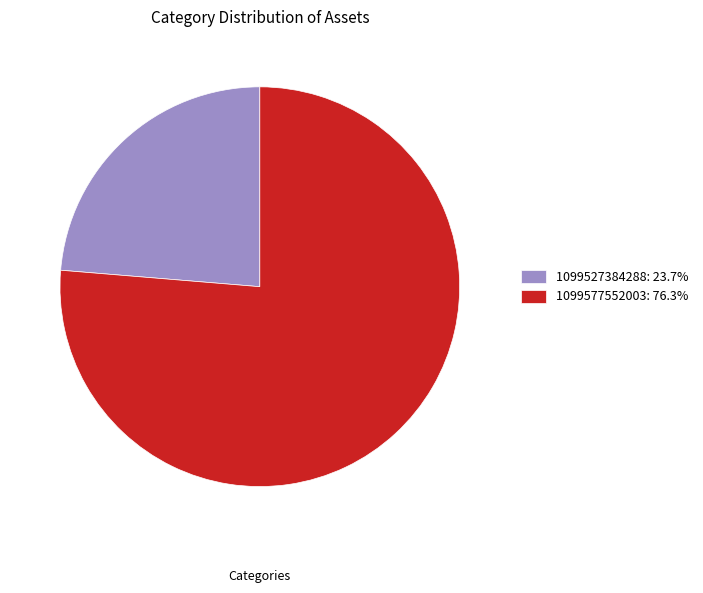

What is the ratio of the value at 1099577552003: 76.3% to the value at 1099527384288: 23.7%?

3.2